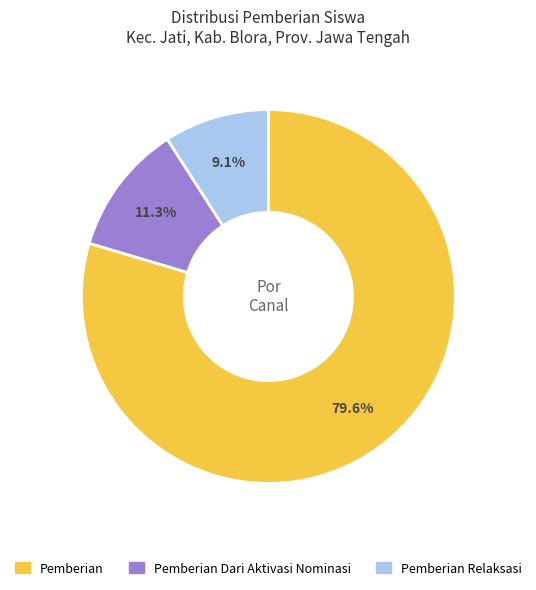

Is there a majority slice in this chart?

Yes